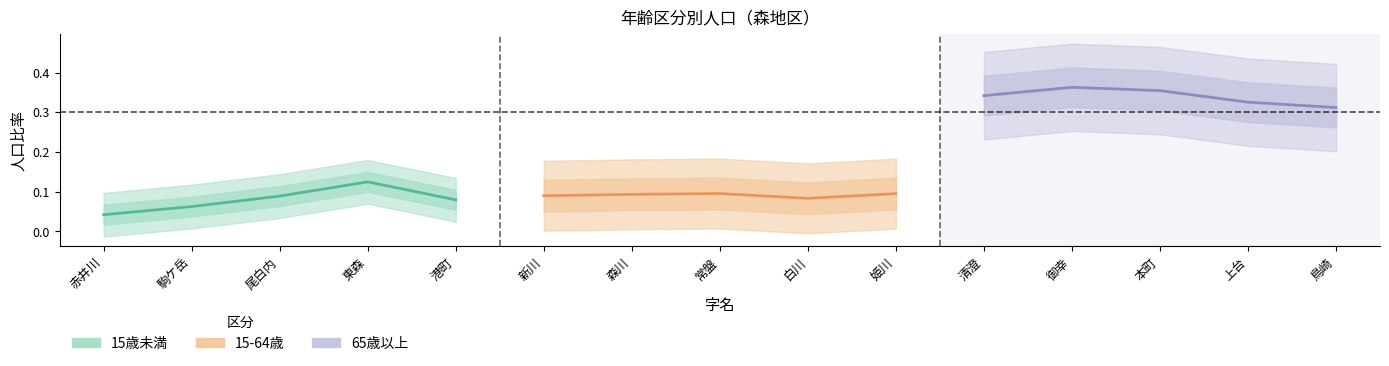

Which series has the widest spread of values?

15歳未満